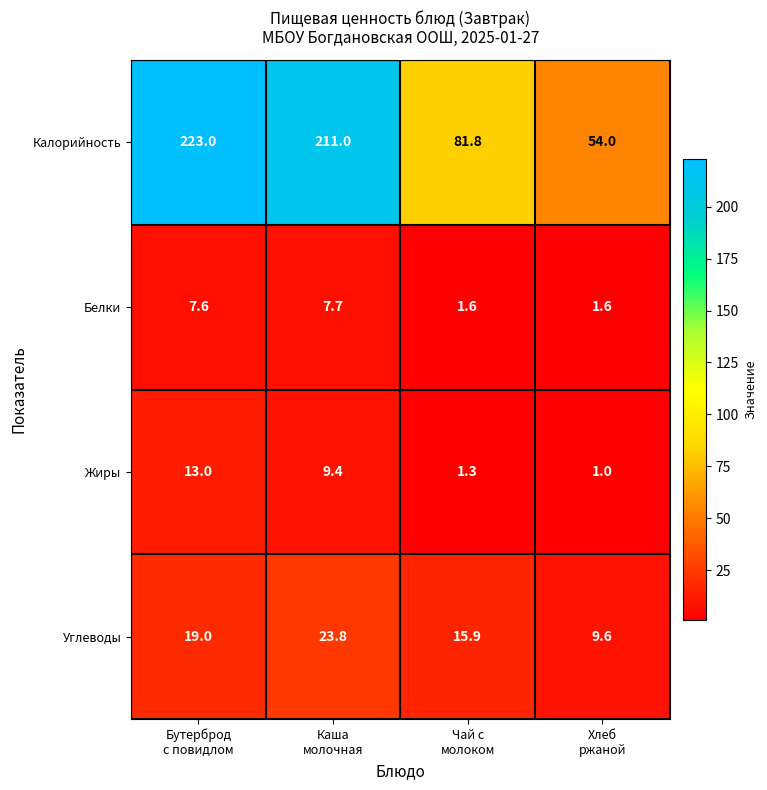

What is the difference between the second highest and minimum values in the Калорийность series?

157.0